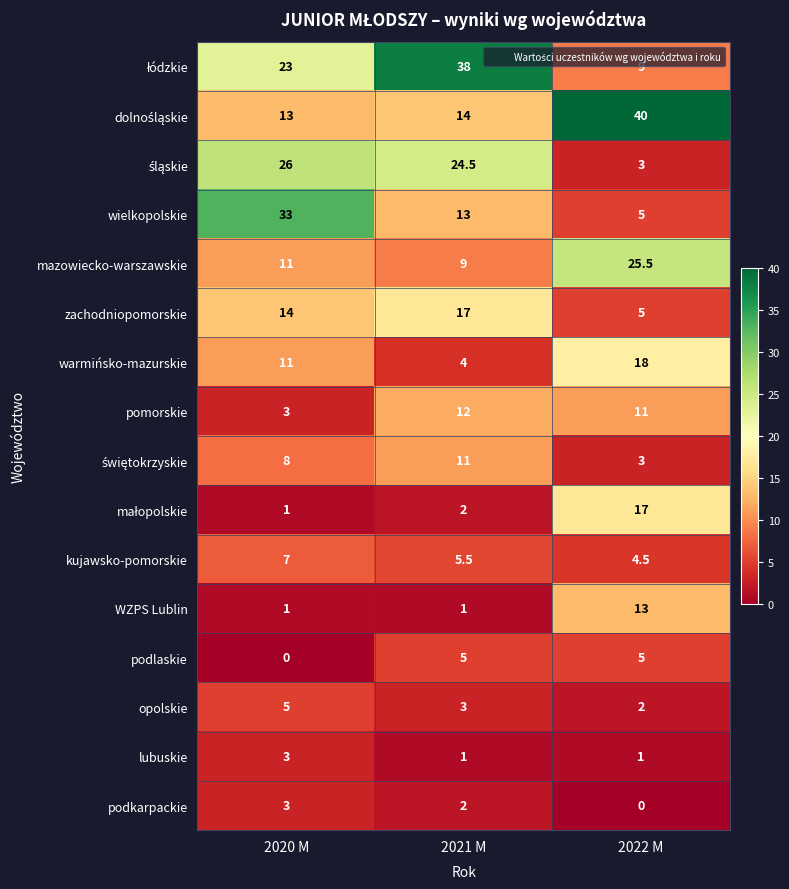

What is the spread (max minus min) of values at 2021 M?

37.0